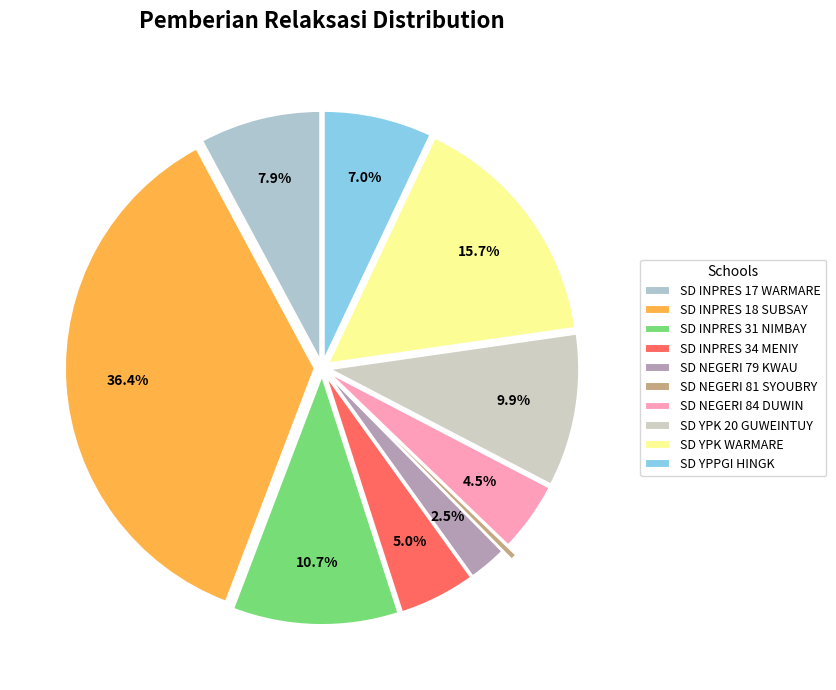

Which category has the smallest portion of the pie?

SD NEGERI 81 SYOUBRY